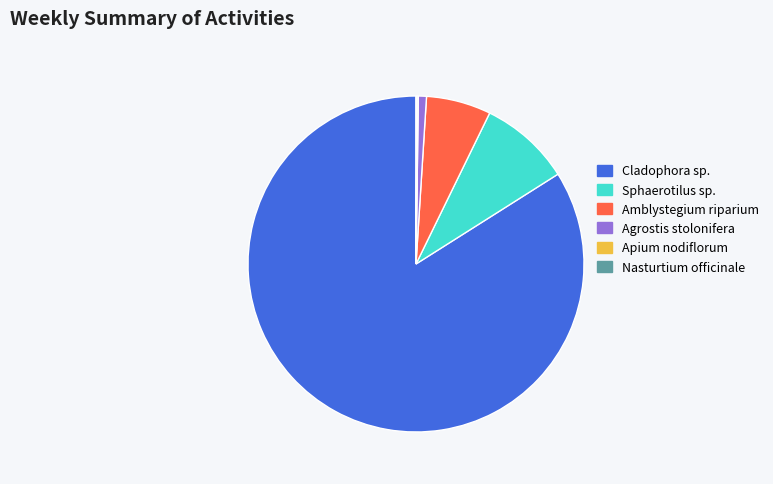

Do Amblystegium riparium and Cladophora sp. together represent more than half of the pie?

Yes